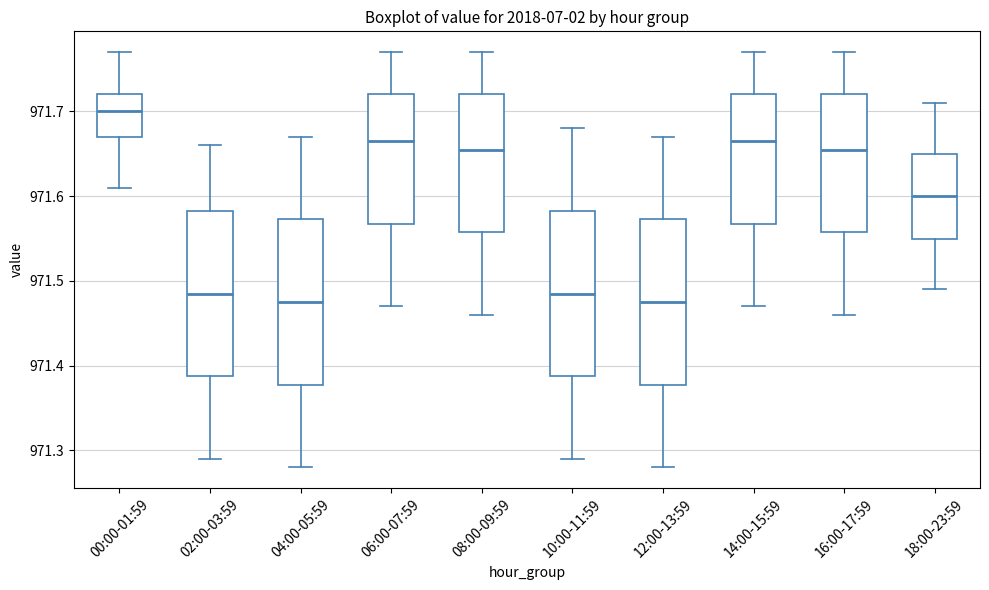

Where is the lower edge of the box for 02:00-03:59 on the y-axis? The values are not printed on the chart, so give them approximately, as read against the axis.

971.39